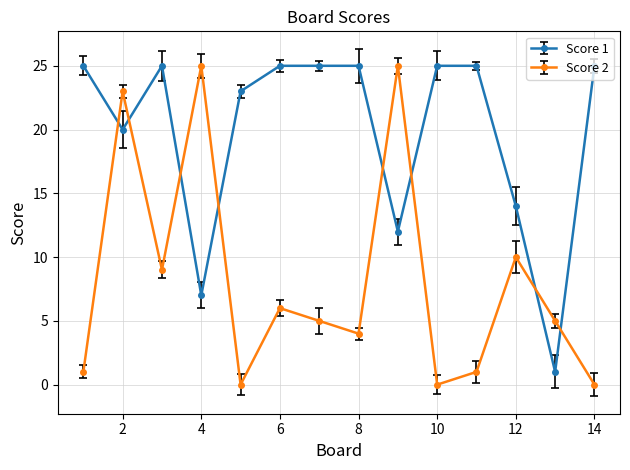

List the series in order of their overall mean, lowest first.

Score 2, Score 1